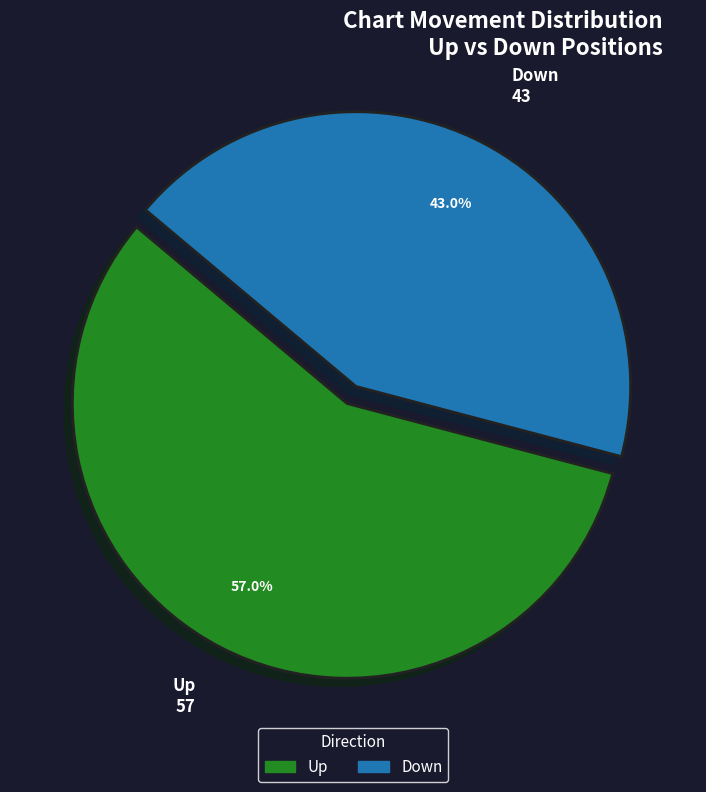

What is the ratio of the value at Down to the value at Up?

0.8